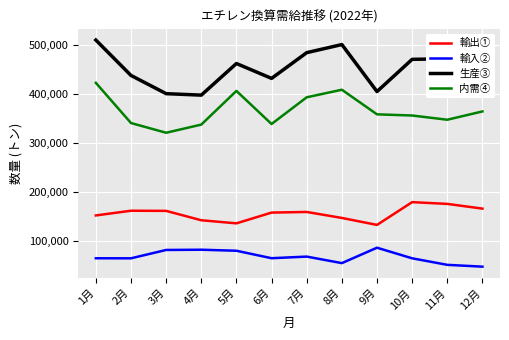

Which series has the largest total across all categories?

生産③